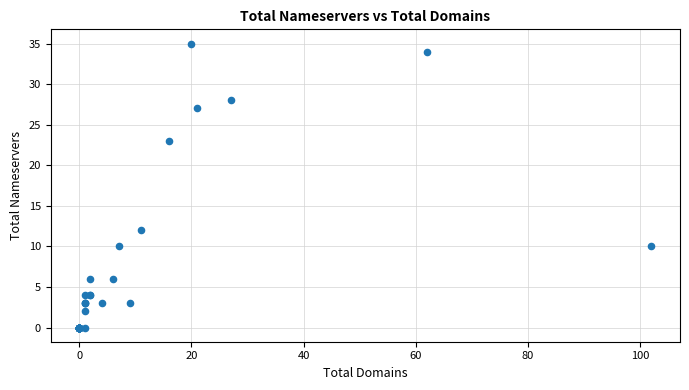

What Y value in the scatter plot is closest to 17?

12